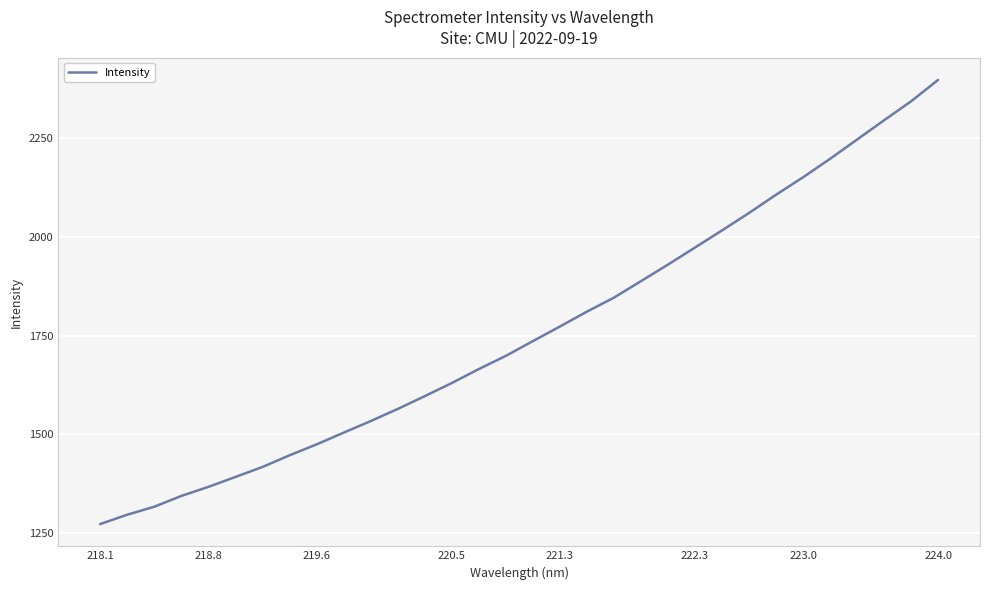

What is the maximum value shown in the chart?

2398.4